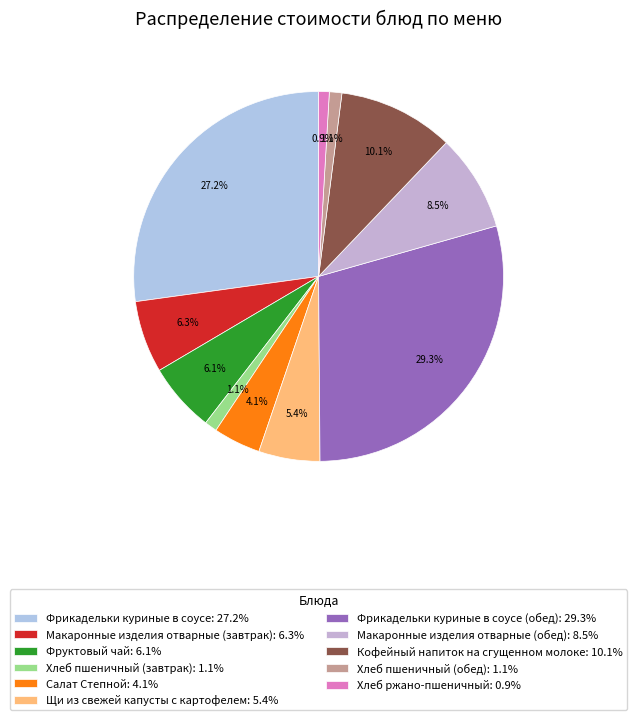

Rank the categories by value from lowest to highest.

Хлеб ржано-пшеничный, Хлеб пшеничный (завтрак), Хлеб пшеничный (обед), Салат Степной, Щи из свежей капусты с картофелем, Фруктовый чай, Макаронные изделия отварные (завтрак), Макаронные изделия отварные (обед), Кофейный напиток на сгущенном молоке, Фрикадельки куриные в соусе, Фрикадельки куриные в соусе (обед)